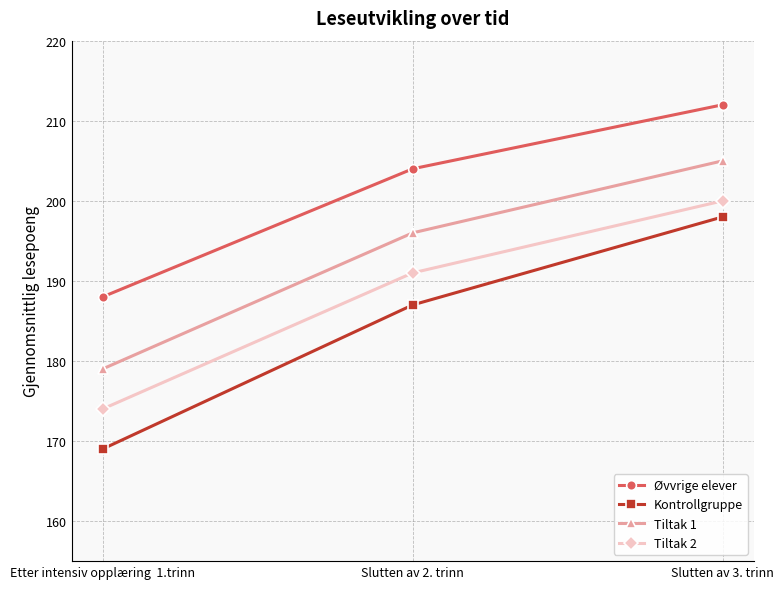

Reading left to right, transcribe all the data shown in this chart.

Øvvrige elever: Etter intensiv opplæring  1.trinn=188	Slutten av 2. trinn=204	Slutten av 3. trinn=212
Kontrollgruppe: Etter intensiv opplæring  1.trinn=169	Slutten av 2. trinn=187	Slutten av 3. trinn=198
Tiltak 1: Etter intensiv opplæring  1.trinn=179	Slutten av 2. trinn=196	Slutten av 3. trinn=205
Tiltak 2: Etter intensiv opplæring  1.trinn=174	Slutten av 2. trinn=191	Slutten av 3. trinn=200